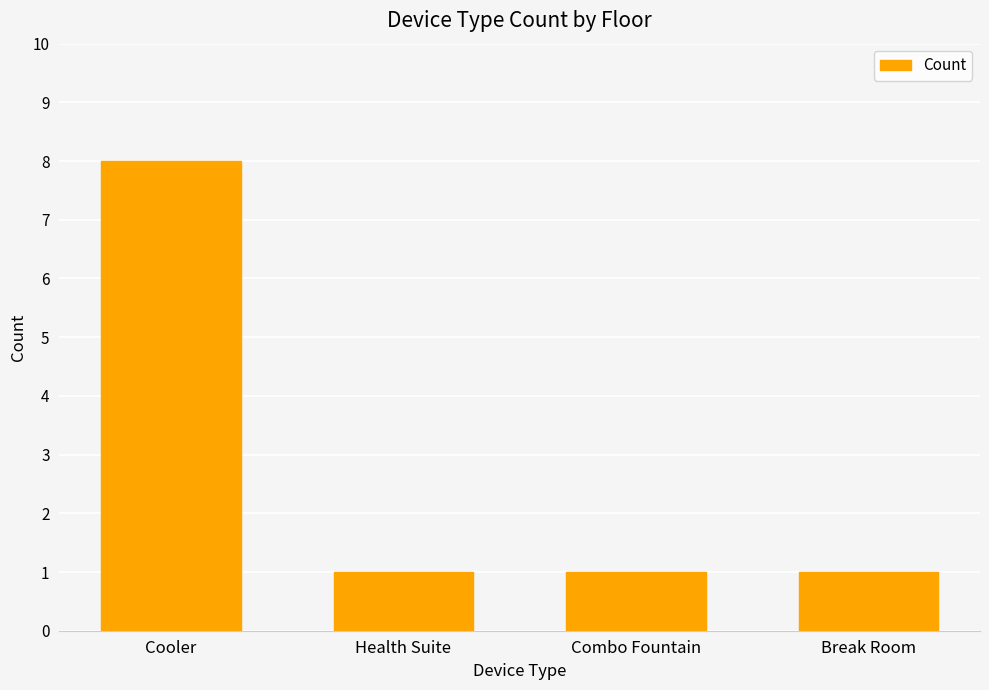

How many distinct data groups are displayed?

1